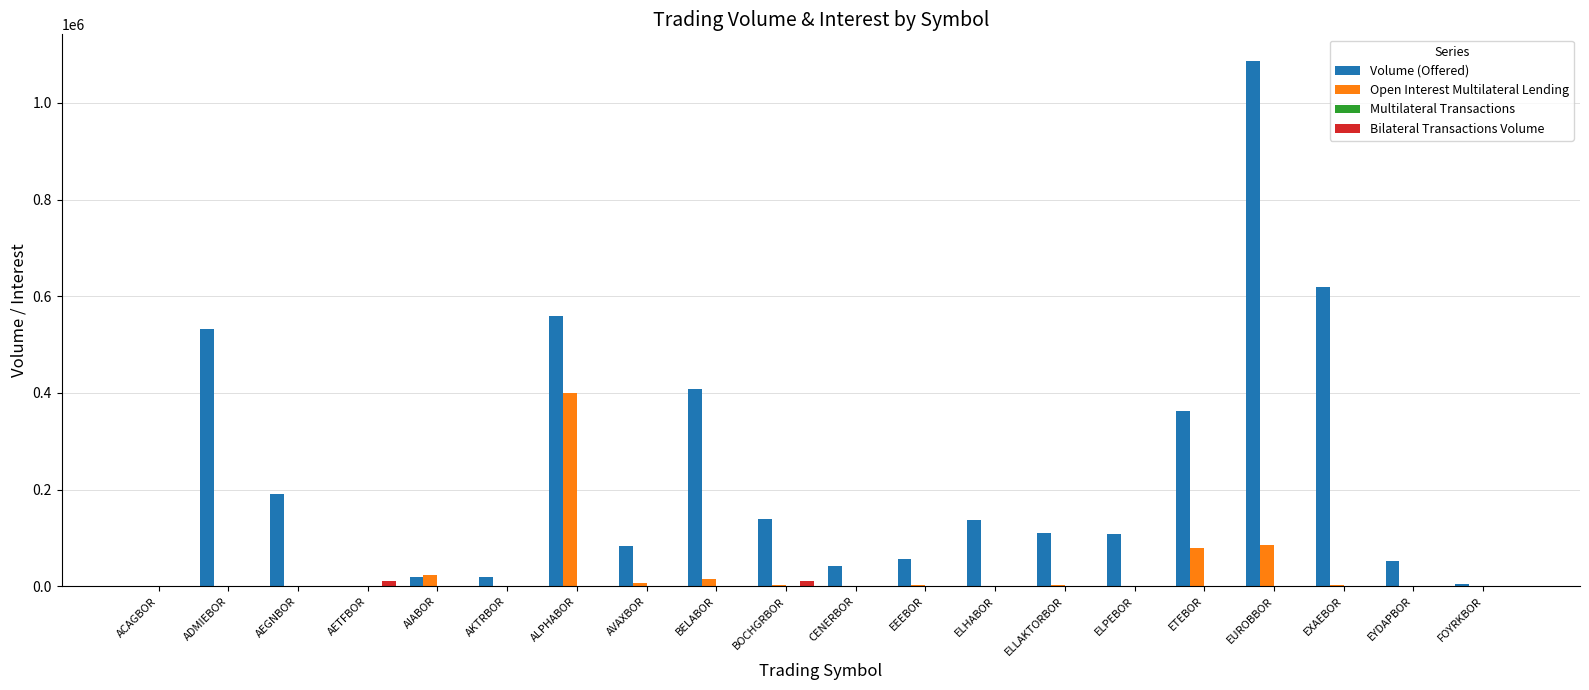

The Open Interest Multilateral Lending series shows 0 at CENERBOR. True or false?

True